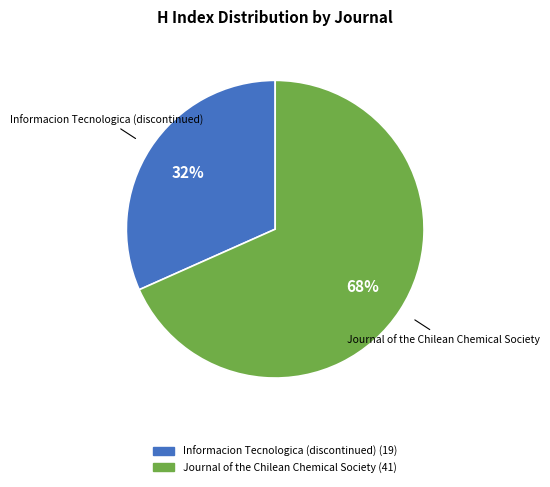

The Informacion Tecnologica (discontinued) slice represents 41% of the pie. True or false?

False